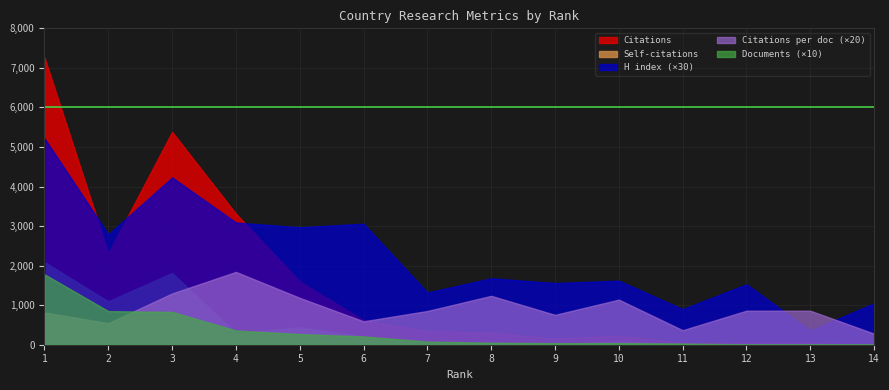

Reading right to left, transcribe all the data shown in this chart.

H index: 35.0	12.0	51.0	30.0	54.0	52.0	56.0	44.0	102.0	99.0	103.0	141.0	93.0	174.0
Citations: 14.0	43.0	43.0	55.0	228.0	151.0	309.0	341.0	621.0	1600.0	3314.0	5382.0	2315.0	7265.0
Citations per document: 14.0	43.0	43.0	18.3	57.0	37.8	61.8	42.6	29.6	59.3	92.1	64.8	27.2	40.8
Self-citations: 0.0	0.0	0.0	7.0	84.0	13.0	40.0	27.0	203.0	441.0	287.0	1815.0	1098.0	2088.0
Documents: 1.0	1.0	1.0	3.0	4.0	4.0	5.0	8.0	21.0	27.0	36.0	83.0	85.0	178.0